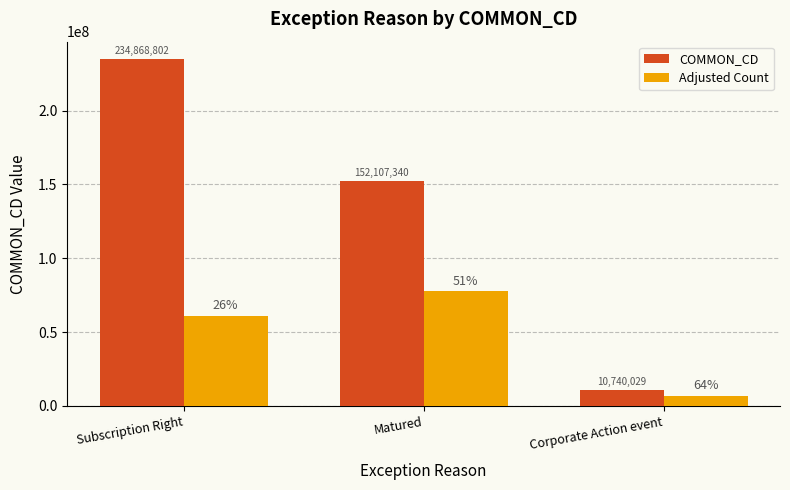

Where is Adjusted Count nearest to the value 42224180?

Subscription Right